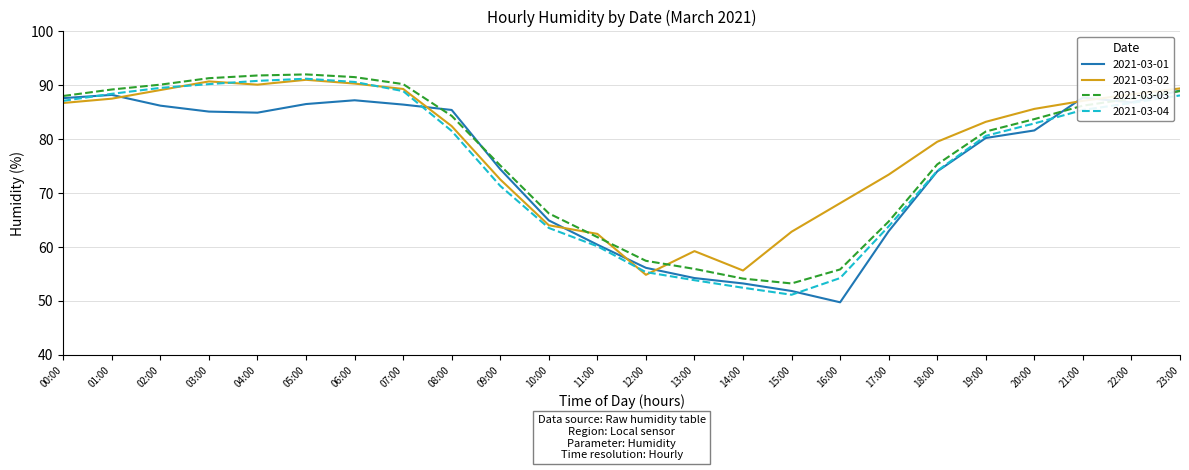

The value of 2021-03-01 at 20:00 is 81.6. True or false?

True